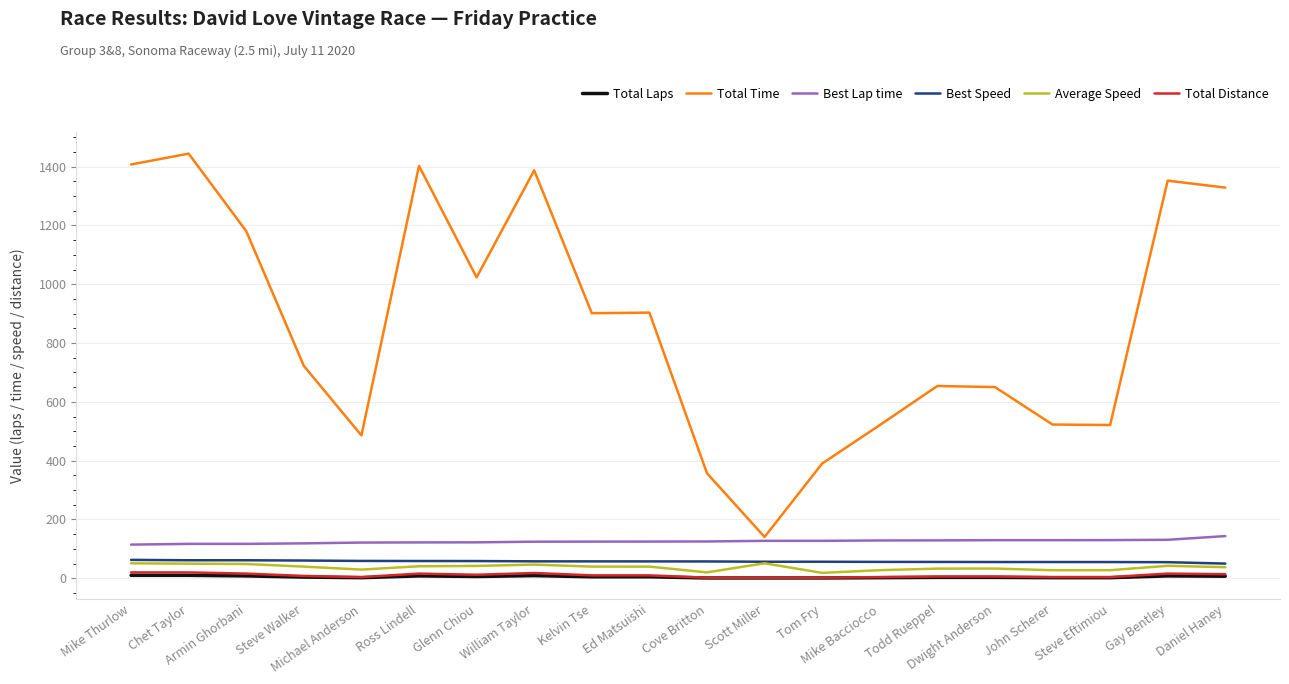

The Total Time series shows 1444.3 at Chet Taylor. True or false?

True